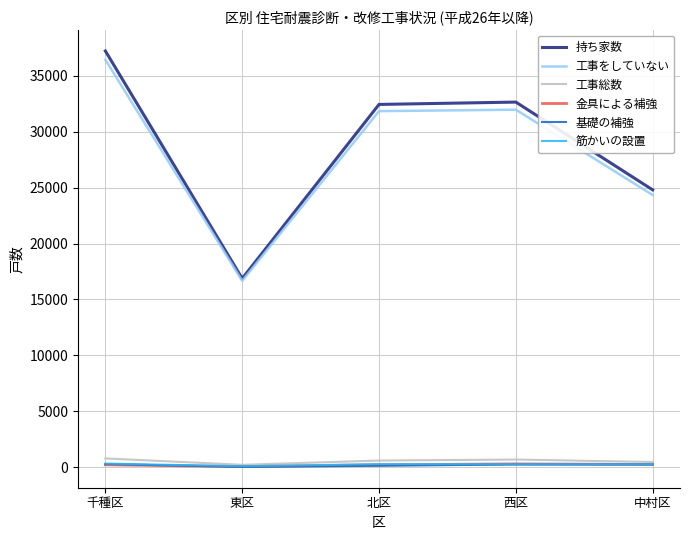

Which series has the widest spread of values?

持ち家数